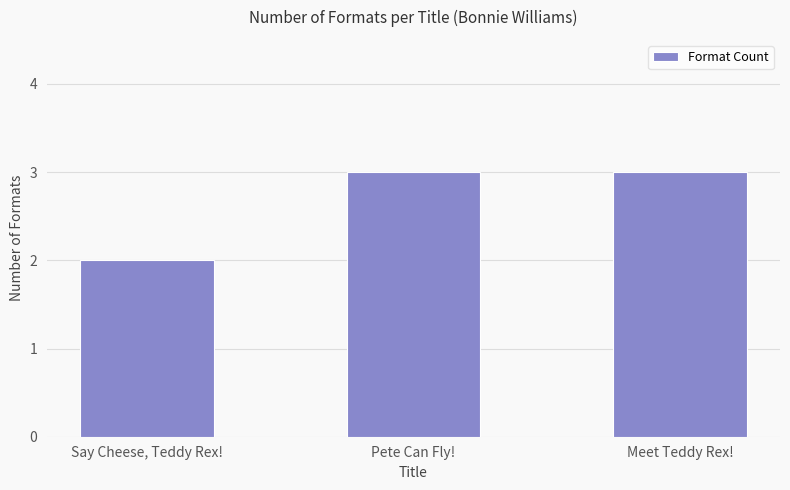

Are the bars grouped side by side (vs. stacked)?

No